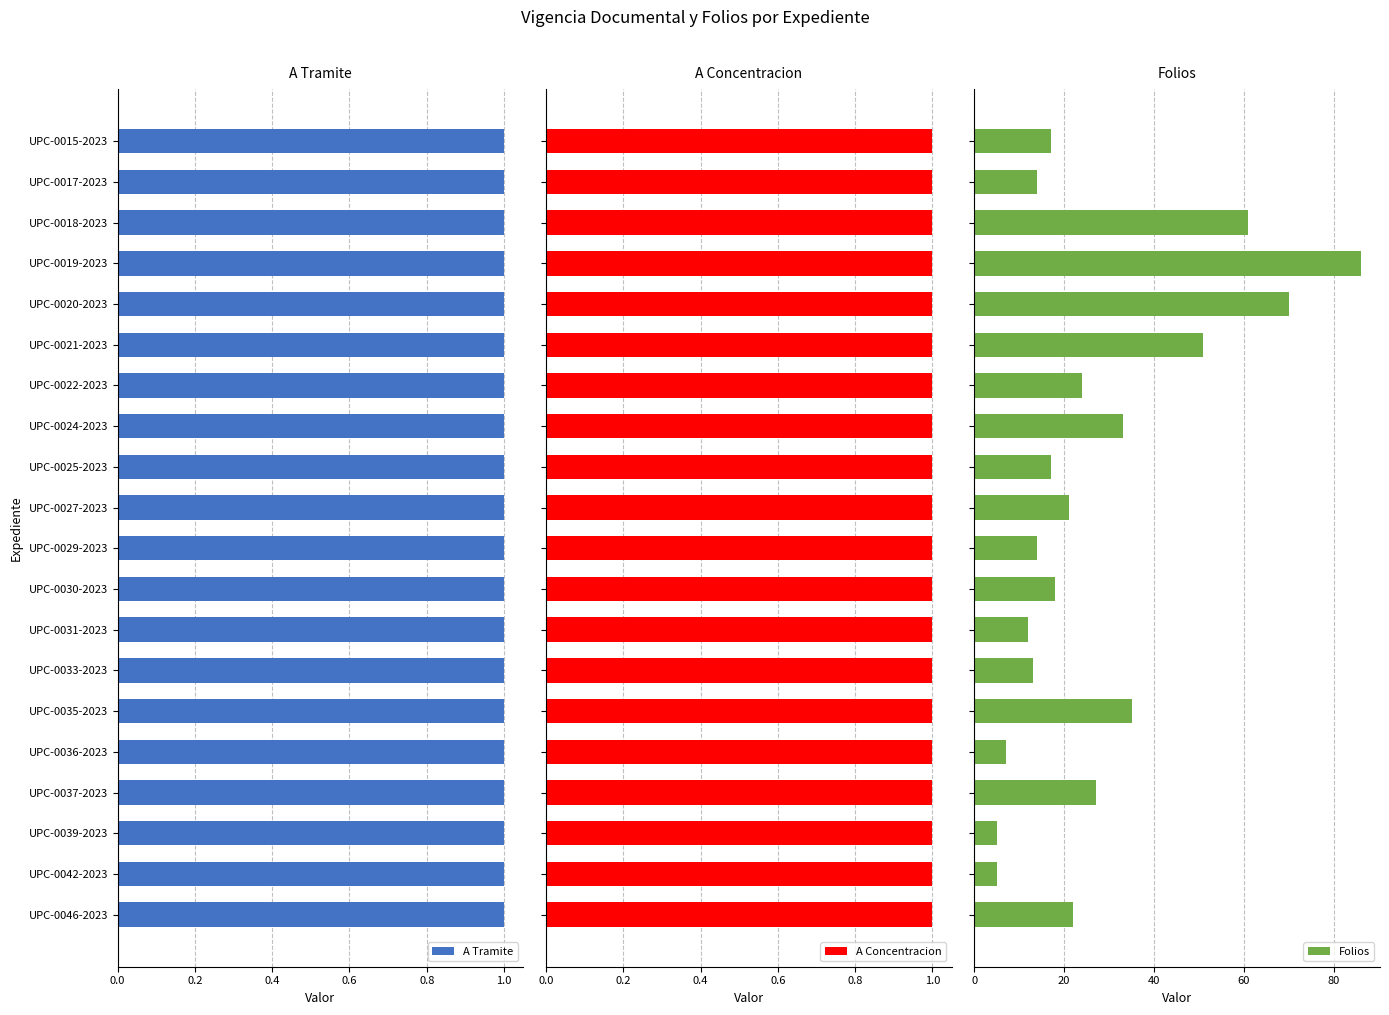

How many groups of bars are there?

20